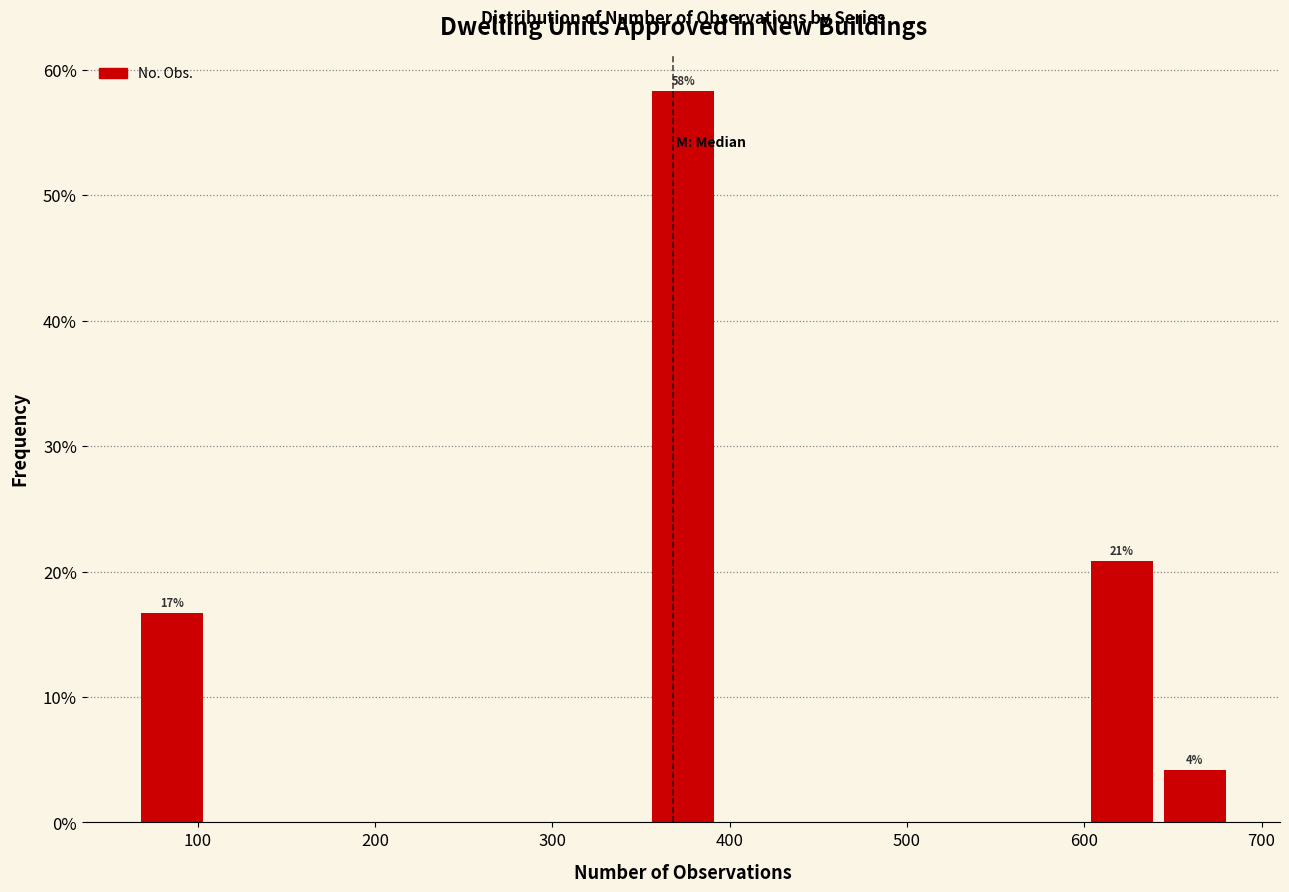

Over which range of the x-axis is the bar tallest?

360 to 400